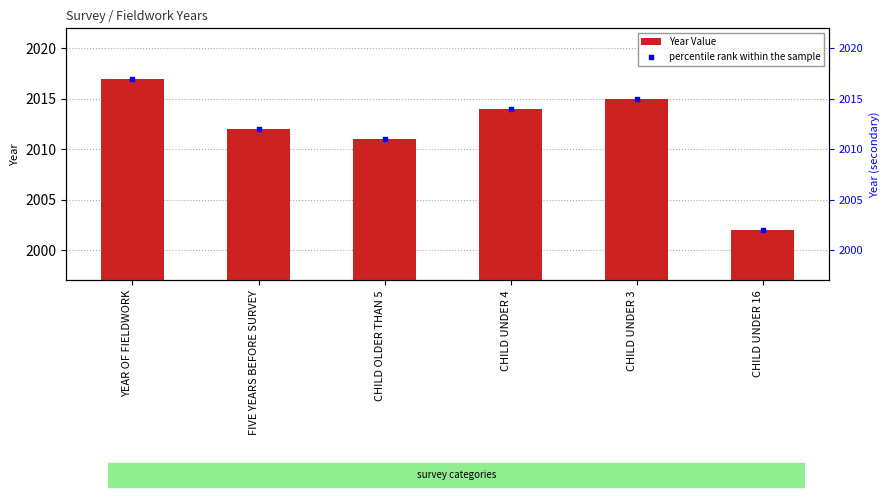

Is the value of Year Value at YEAR OF FIELDWORK greater than the value of percentile rank within the sample at CHILD OLDER THAN 5?

Yes